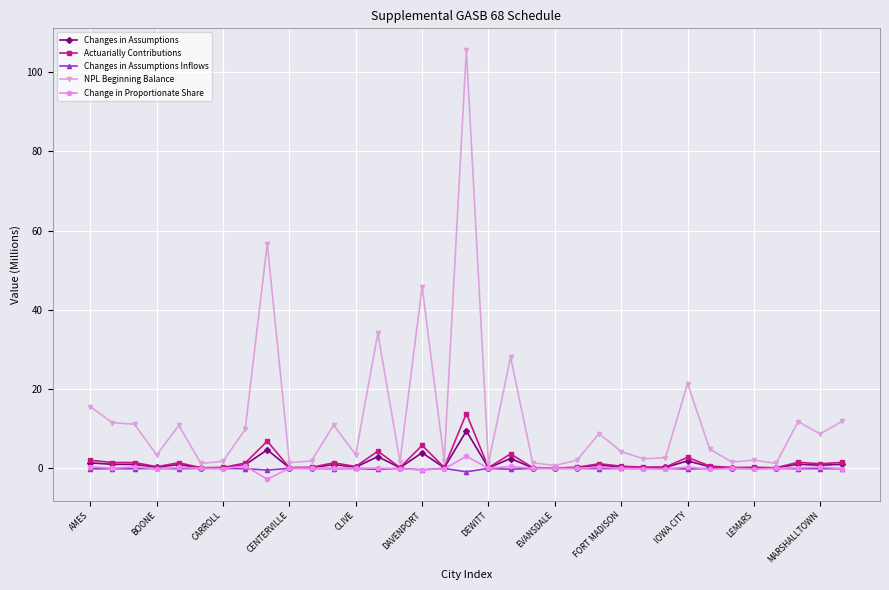

Which series has the largest range (max minus min)?

NPL Beginning Balance